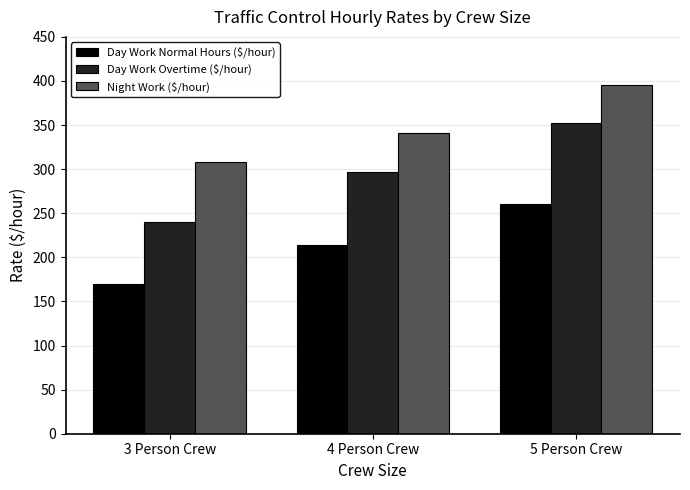

What is the sum of the Night Work ($/hour) values at 3 Person Crew and 4 Person Crew?

649